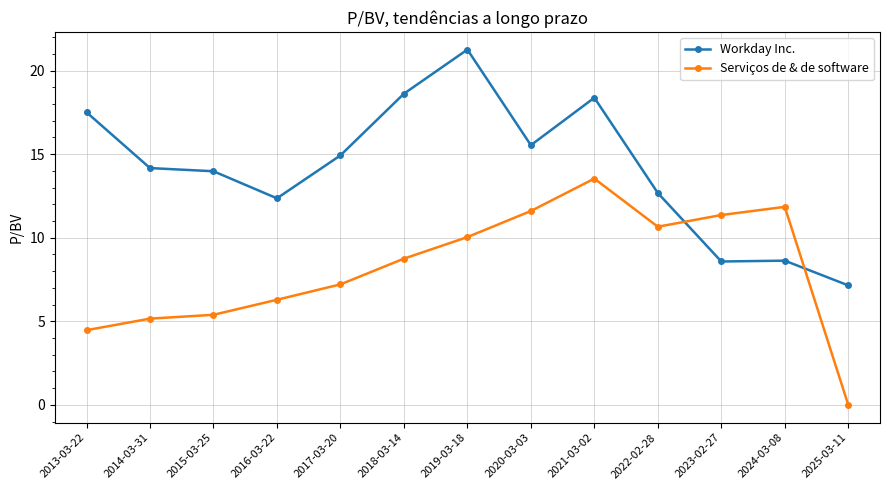

What is the difference between the highest and lowest values at 2016-03-22?

6.1